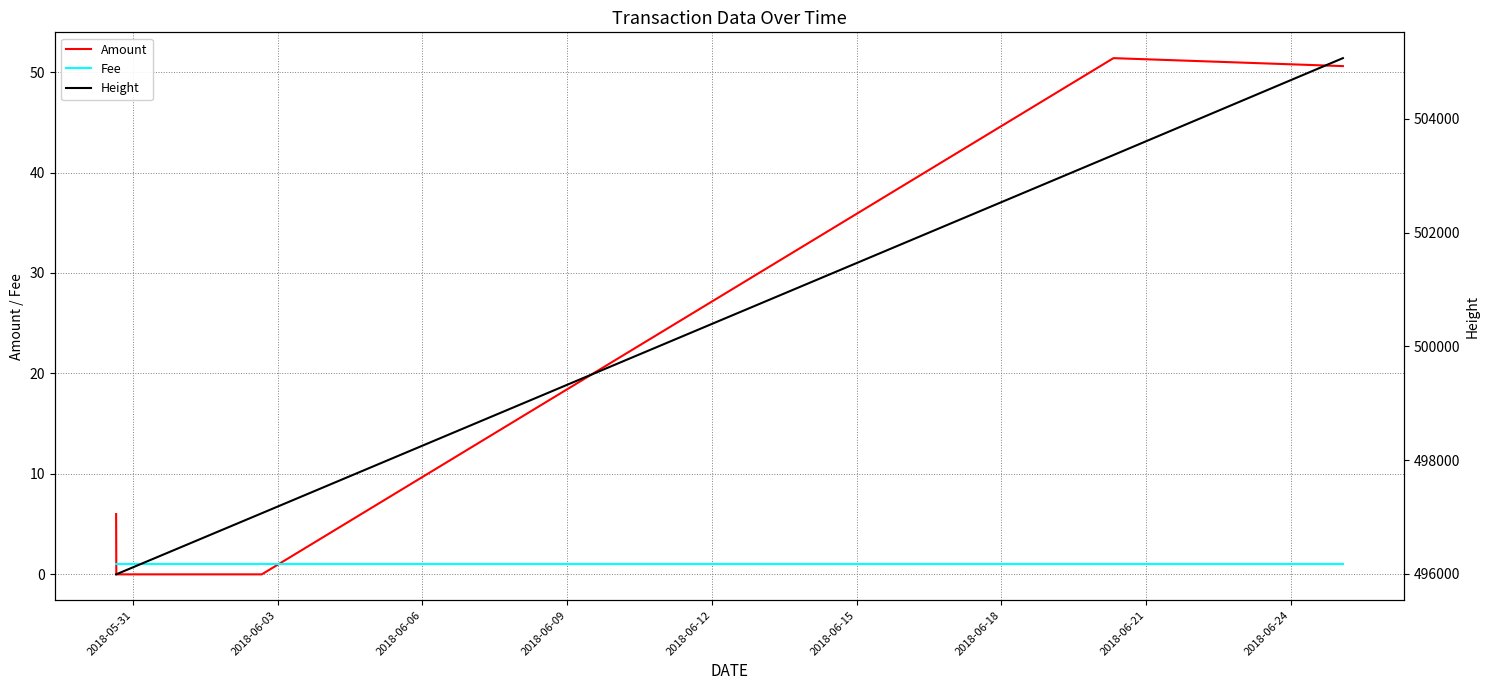

How many times do Fee and Amount cross each other?

2